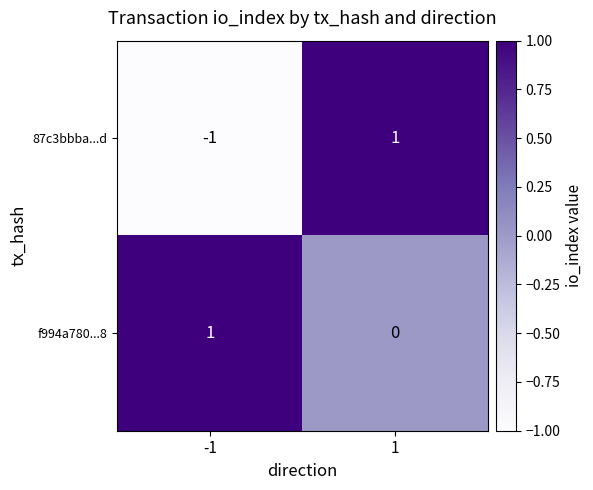

The value of 87c3bbba...d at -1 is 0. True or false?

False